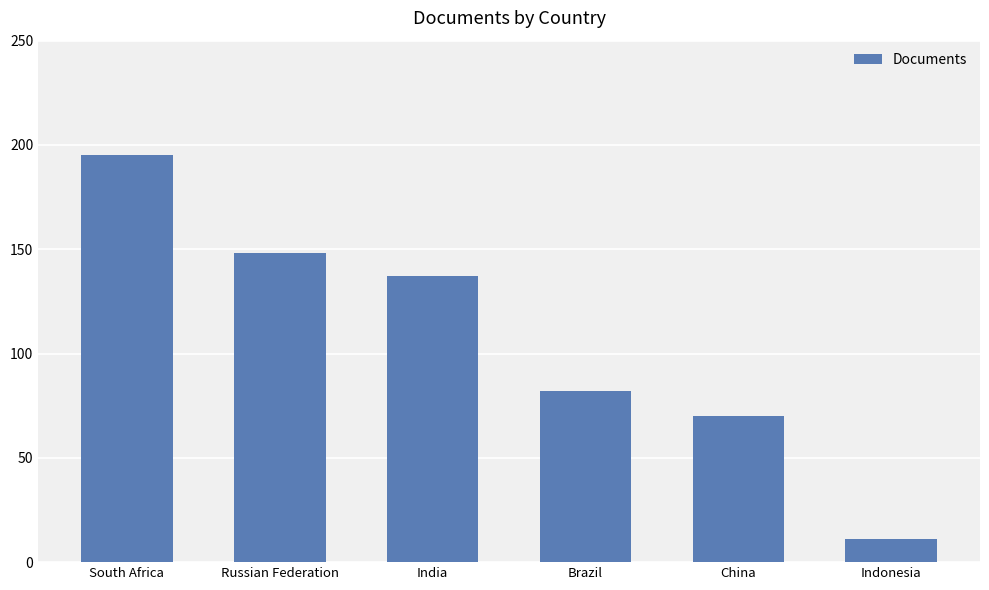

What is the label of the 3rd bar from the left?

India